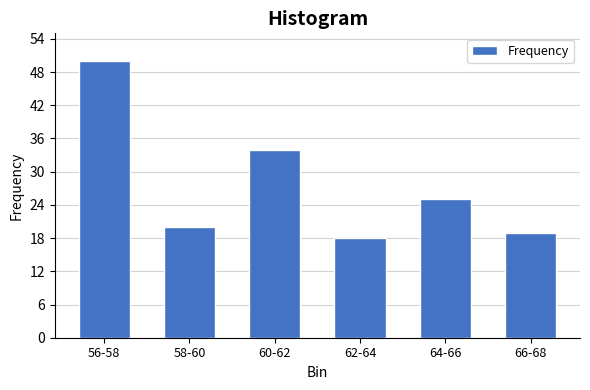

Reading left to right, transcribe all the data shown in this chart.

50	20	34	18	25	19